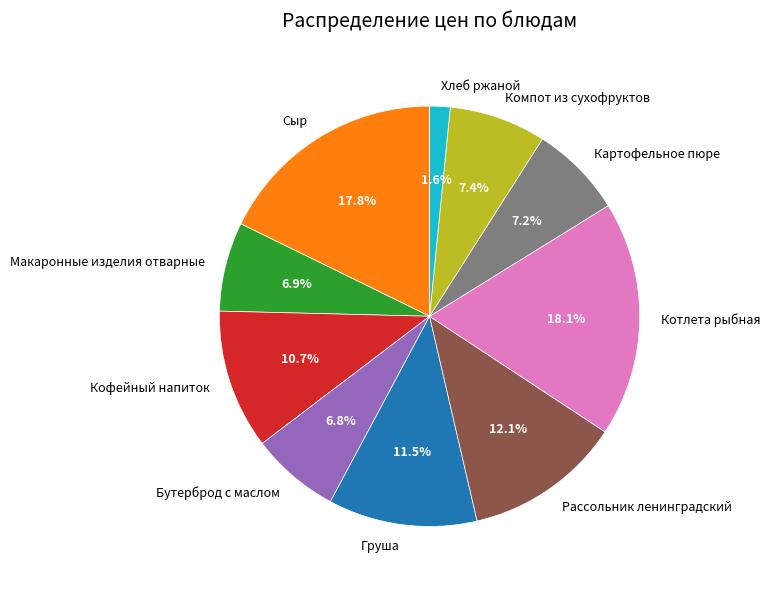

What is the smallest slice in the pie chart?

Хлеб ржаной